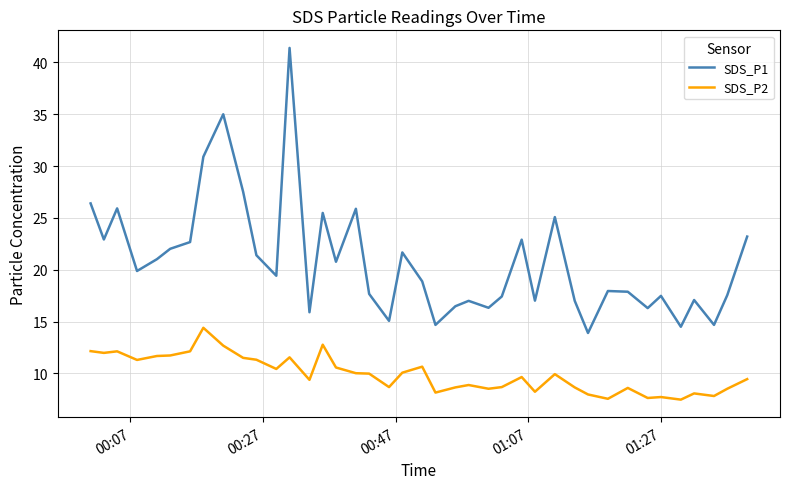

What is the lowest value of the SDS_P2 series?

7.5